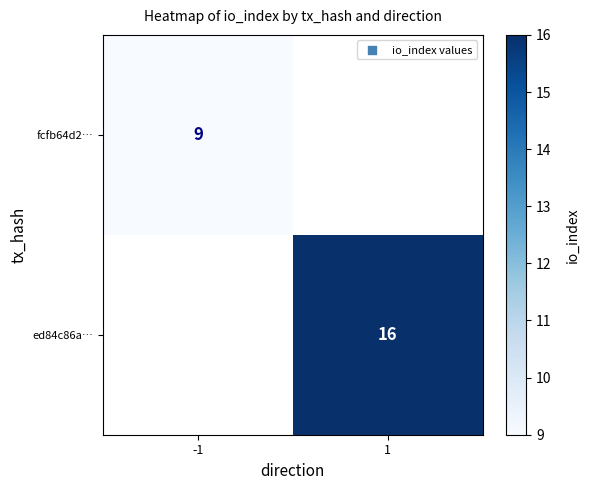

What is the greatest value displayed?

16.0